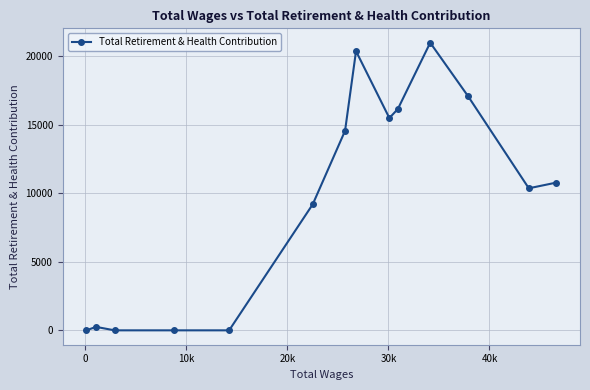

How many lines are shown in the chart?

1